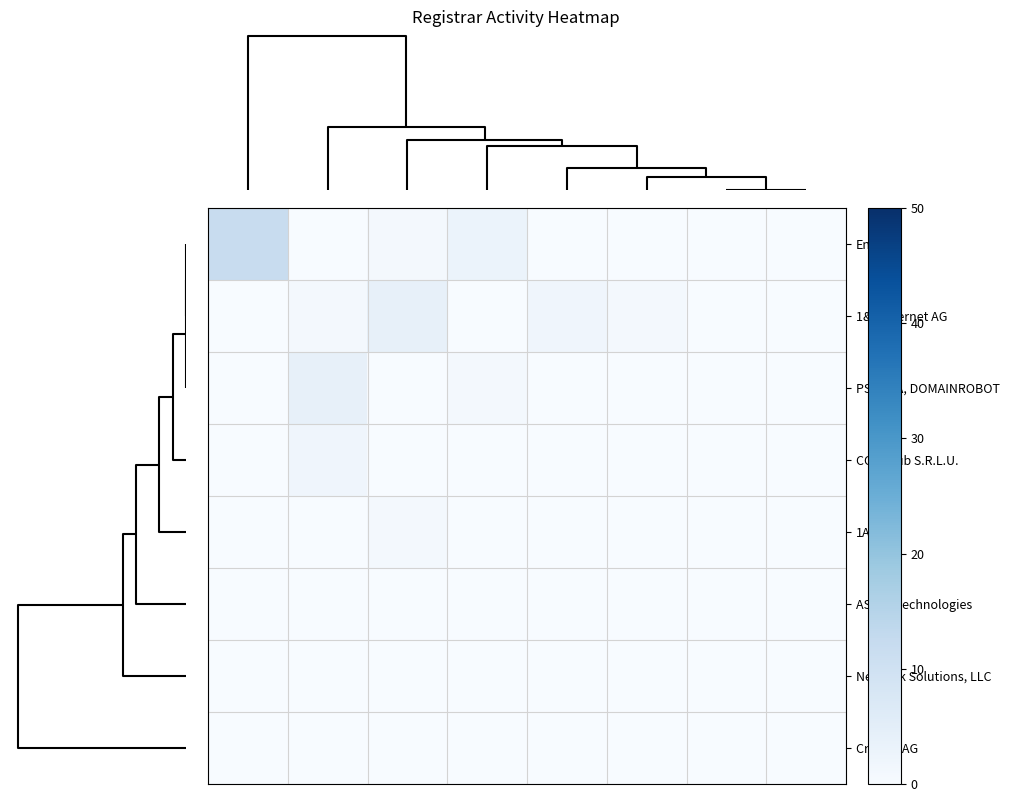

Reading left to right, list all the values displayed in this chart.

Enom: 12	0	1	3	0	0	0	0
1&1 Internet AG: 0	1	4	0	2	1	0	0
PSI-USA, DOMAINROBOT: 0	4	0	1	0	0	0	0
COREhub S.R.L.U.: 0	2	0	0	0	0	0	0
1API: 0	0	1	0	0	0	0	0
ASCIO Technologies: 0	0	0	0	0	0	0	0
Network Solutions, LLC: 0	0	0	0	0	0	0	0
Cronon AG: 0	0	0	0	0	0	0	0